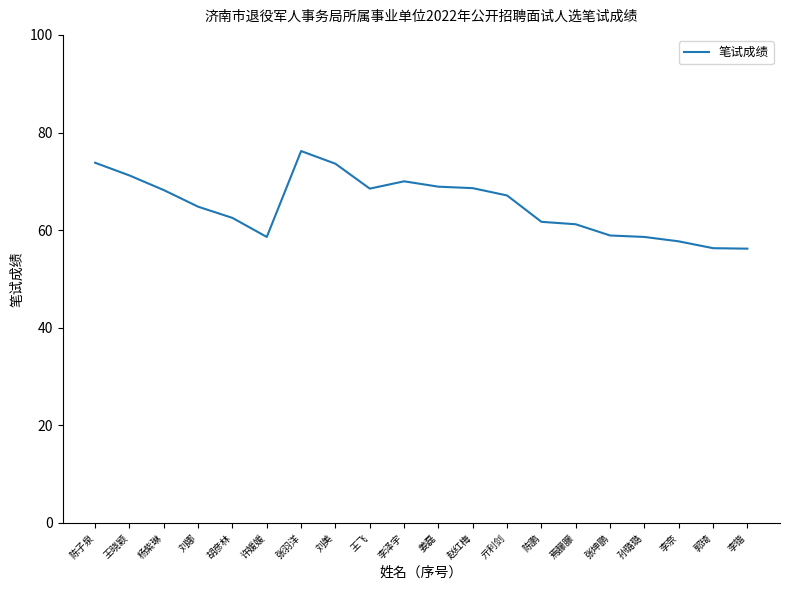

Is it true that the value at 胡彦林 is 62.5?

True